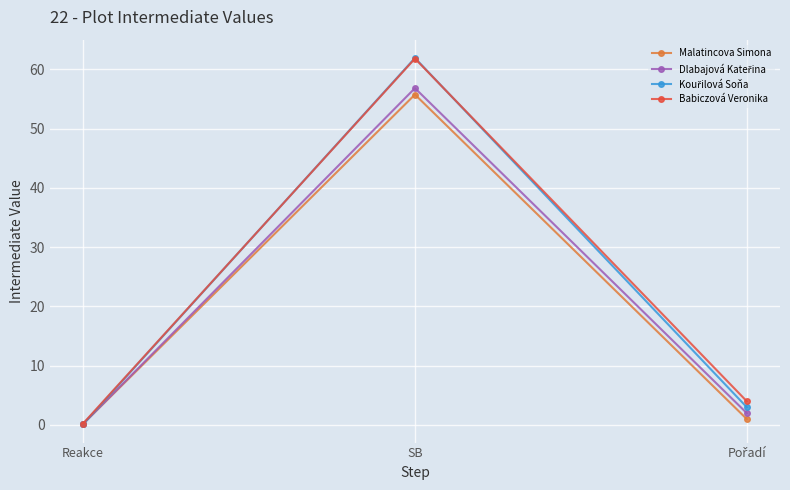

Read the Babiczová Veronika value at SB.

61.8